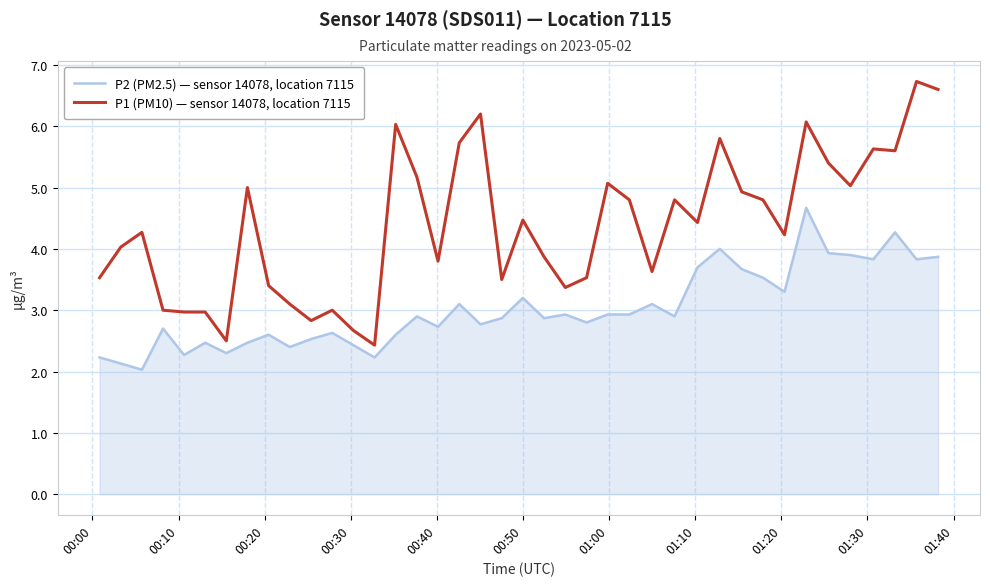

True or false: P1 (PM10) — sensor 14078, location 7115 and P2 (PM2.5) — sensor 14078, location 7115 intersect in this chart.

False